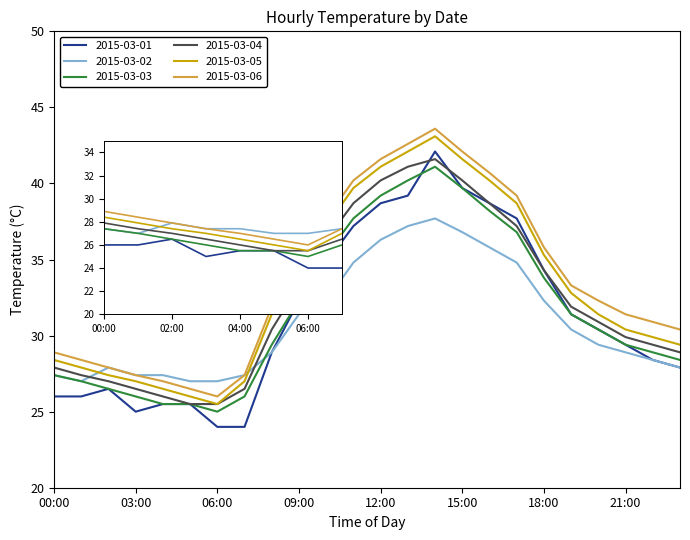

What is the minimum value shown in the chart?

24.0